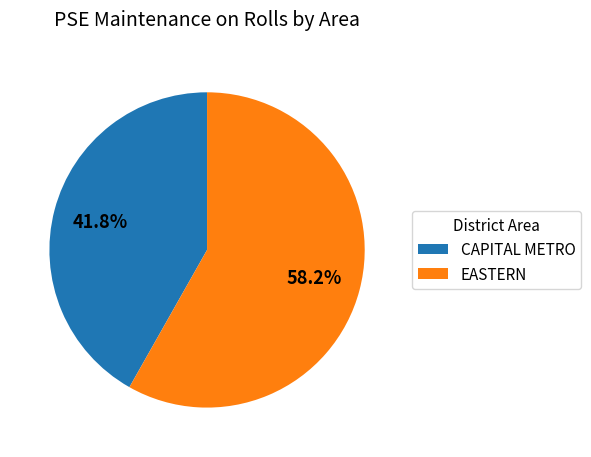

Between CAPITAL METRO and EASTERN, which is larger?

EASTERN